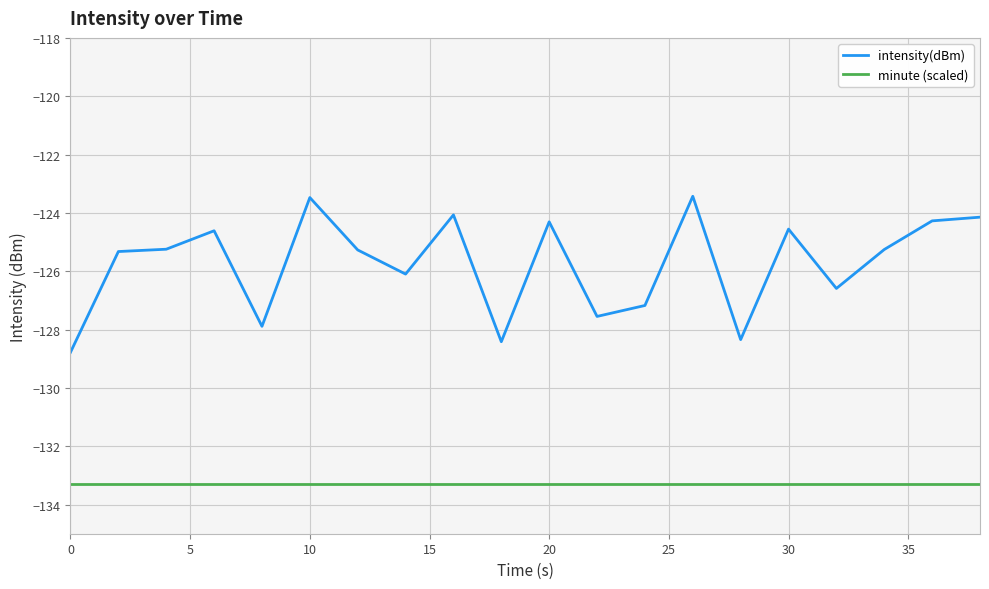

True or false: intensity(dBm) and minute (scaled) cross at least once.

False